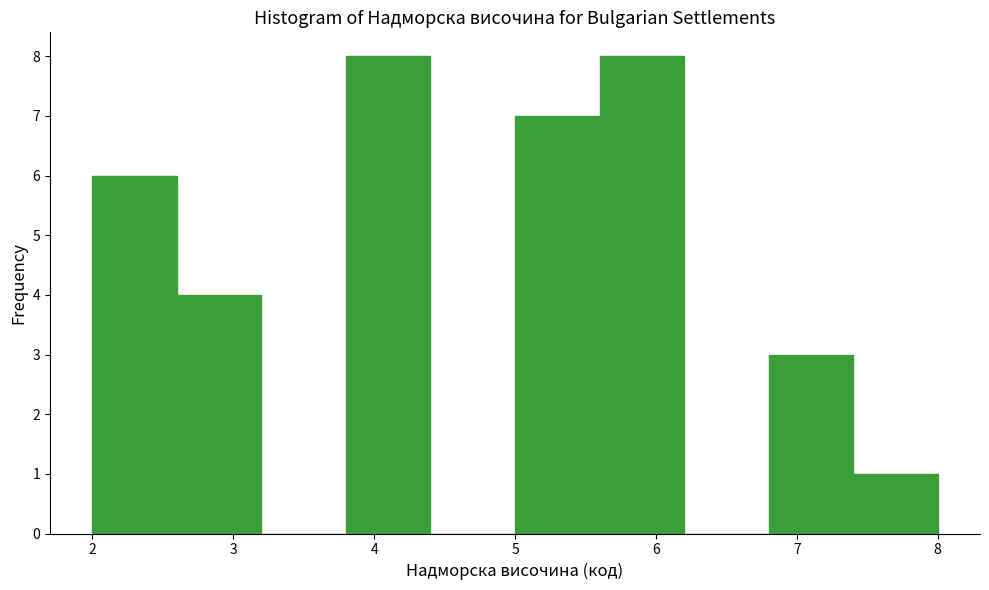

Reading left to right, list every bar in this chart as the range it spans on the x-axis followed by its height. The values are not printed on the chart, so give them approximately, as read against the axis.

2.0 to 2.6: 6
2.6 to 3.2: 4
3.2 to 3.8: 0
3.8 to 4.4: 8
4.4 to 5.0: 0
5.0 to 5.6: 7
5.6 to 6.2: 8
6.2 to 6.8: 0
6.8 to 7.4: 3
7.4 to 8.0: 1